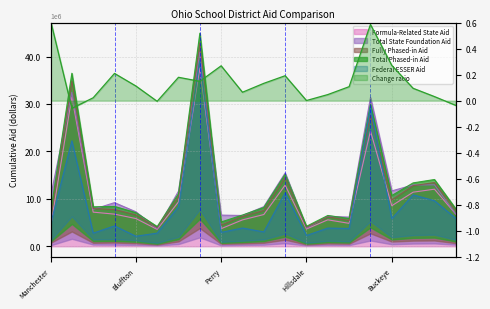

How many values in the Total State Foundation Aid series exceed 9203093?

10